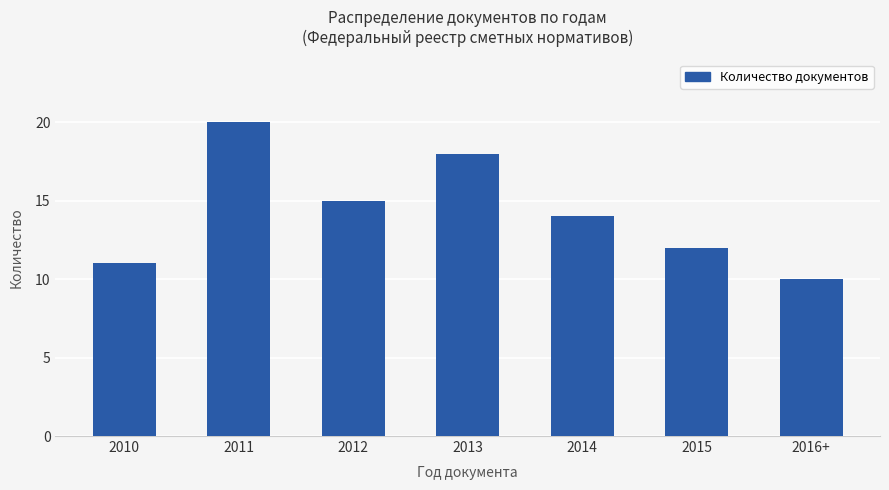

How many data points does each series have?

7